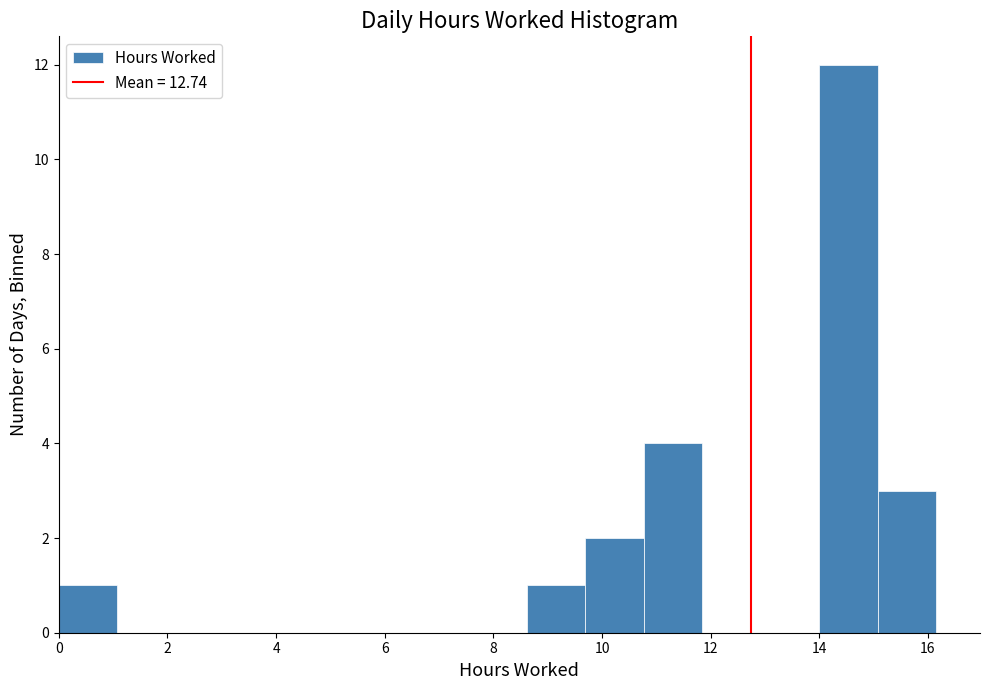

How tall is the bar that spans 14.0 to 15.0 on the x-axis? Neither the bar edges nor the heights are printed on the chart, so give them approximately, as read against the axes.

12